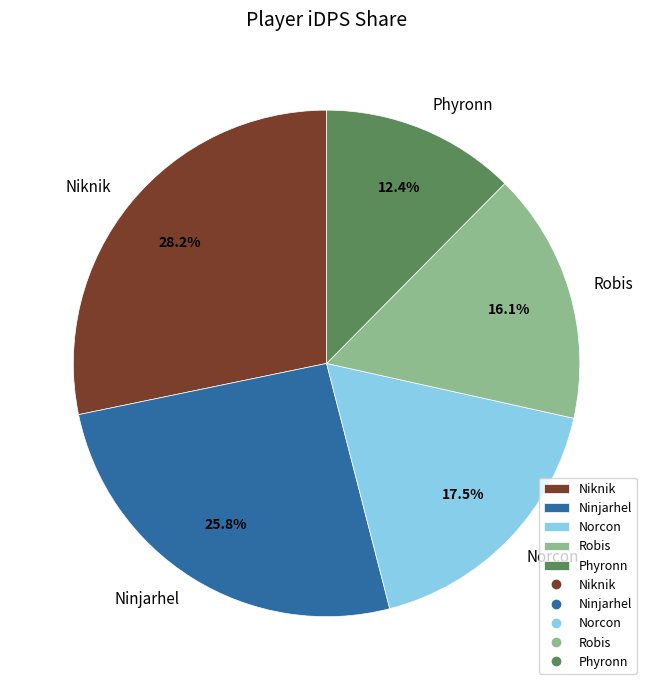

Does Robis account for over 50% of the chart?

No